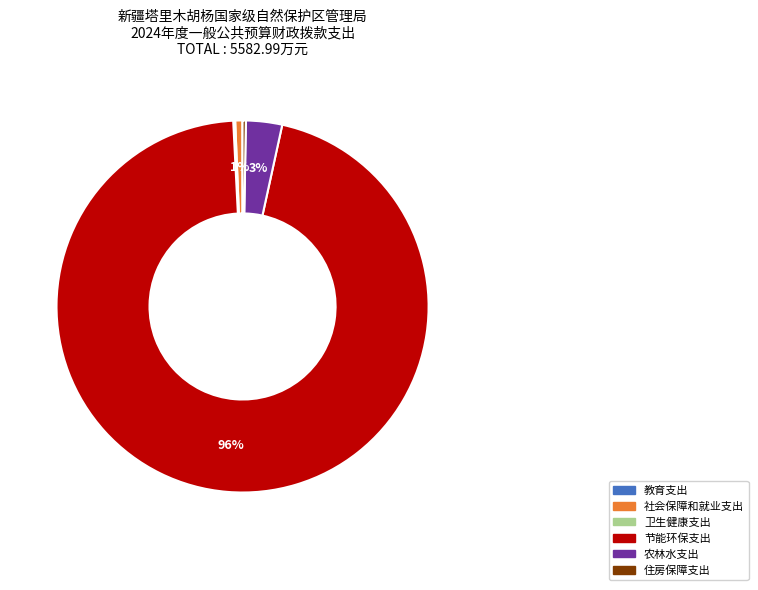

Between 农林水支出 and 节能环保支出, which is larger?

节能环保支出